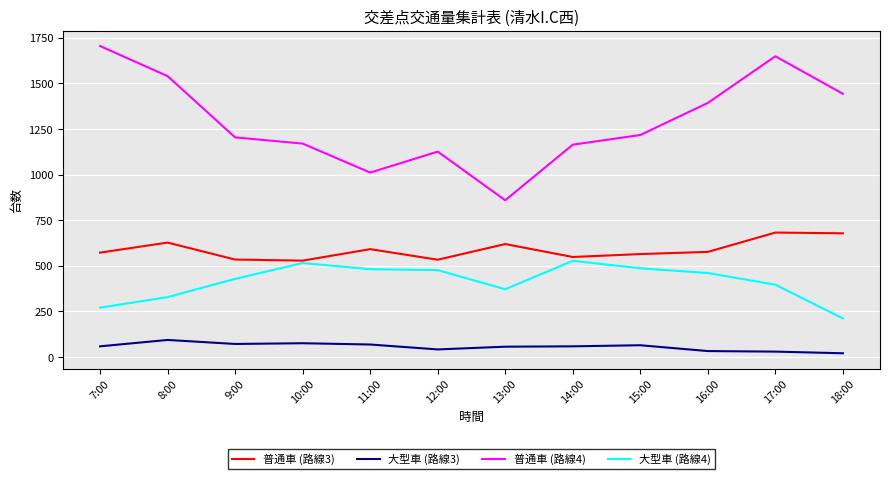

True or false: 普通車 (路線4) and 大型車 (路線3) intersect in this chart.

False